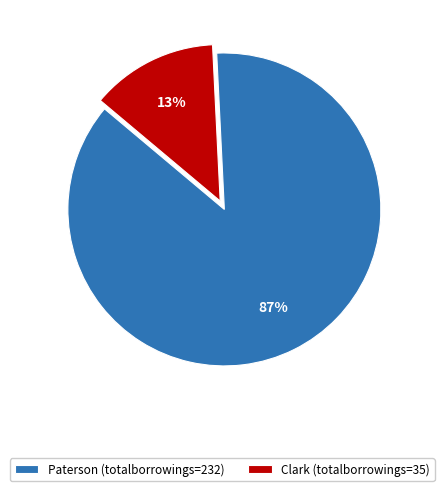

True or false: Paterson (totalborrowings=232) accounts for 93% of the total.

False